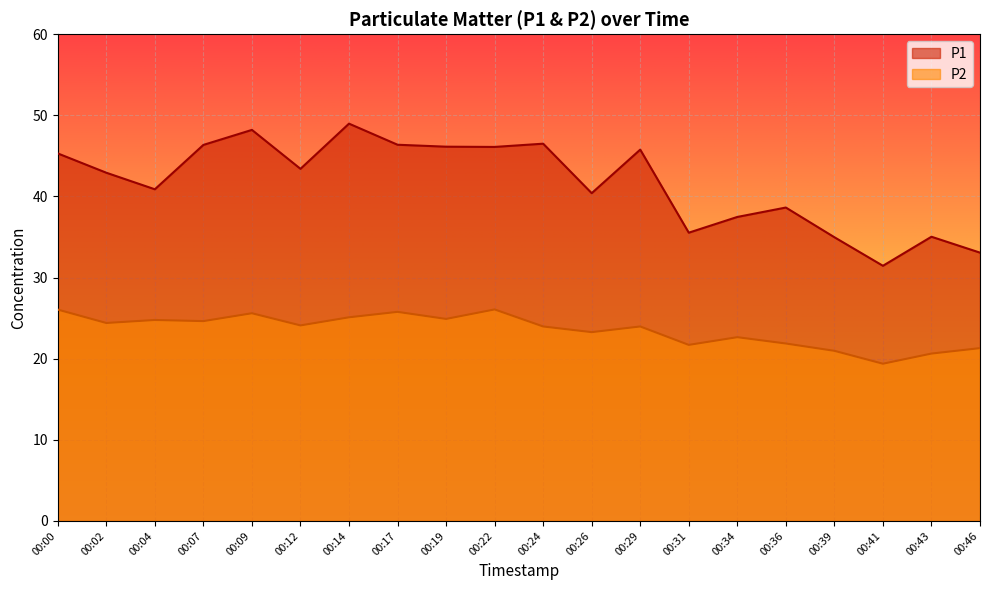

Rank the categories by P1 value from lowest to highest.

00:41, 00:46, 00:39, 00:43, 00:31, 00:34, 00:36, 00:26, 00:04, 00:02, 00:12, 00:00, 00:29, 00:22, 00:19, 00:07, 00:17, 00:24, 00:09, 00:14